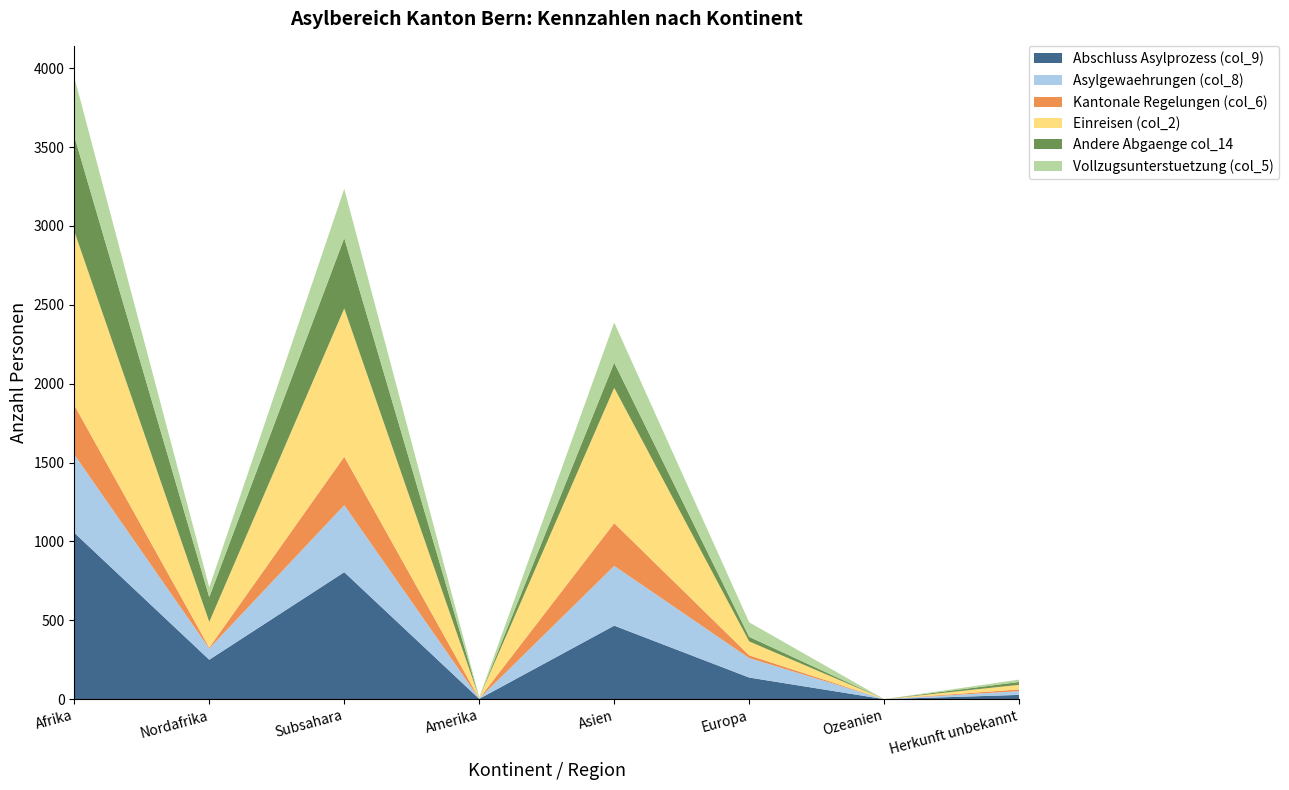

Reading right to left, list all the values displayed in this chart.

Abschluss Asylprozess (col_9): Herkunft unbekannt=27	Ozeanien=0	Europa=137	Asien=466	Amerika=2	Subsahara=805	Nordafrika=250	Afrika=1055
Asylgewaehrungen (col_8): Herkunft unbekannt=24	Ozeanien=0	Europa=123	Asien=379	Amerika=2	Subsahara=425	Nordafrika=71	Afrika=496
Kantonale Regelungen (col_6): Herkunft unbekannt=11	Ozeanien=0	Europa=18	Asien=271	Amerika=0	Subsahara=307	Nordafrika=6	Afrika=313
Einreisen (col_2): Herkunft unbekannt=29	Ozeanien=0	Europa=88	Asien=858	Amerika=5	Subsahara=940	Nordafrika=163	Afrika=1103
Andere Abgaenge col_14: Herkunft unbekannt=18	Ozeanien=0	Europa=29	Asien=159	Amerika=0	Subsahara=446	Nordafrika=157	Afrika=603
Vollzugsunterstuetzung (col_5): Herkunft unbekannt=15	Ozeanien=0	Europa=92	Asien=255	Amerika=3	Subsahara=313	Nordafrika=62	Afrika=375